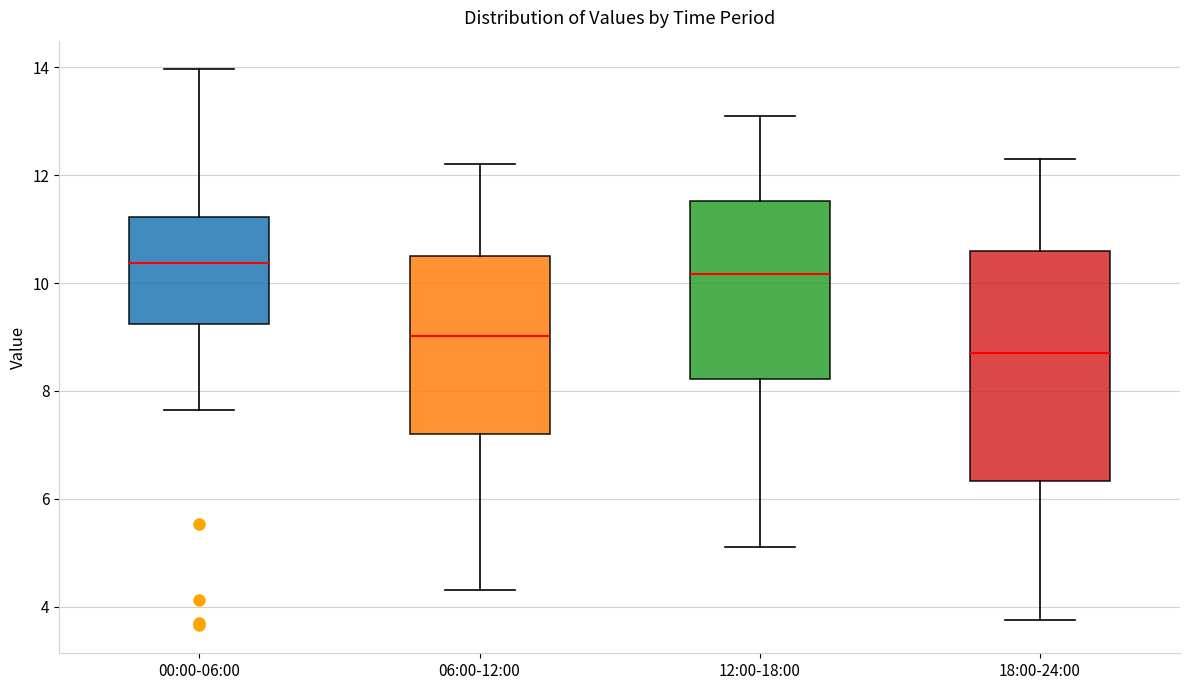

Where is the upper edge of the box for 00:00-06:00 on the y-axis? The values are not printed on the chart, so give them approximately, as read against the axis.

11.2